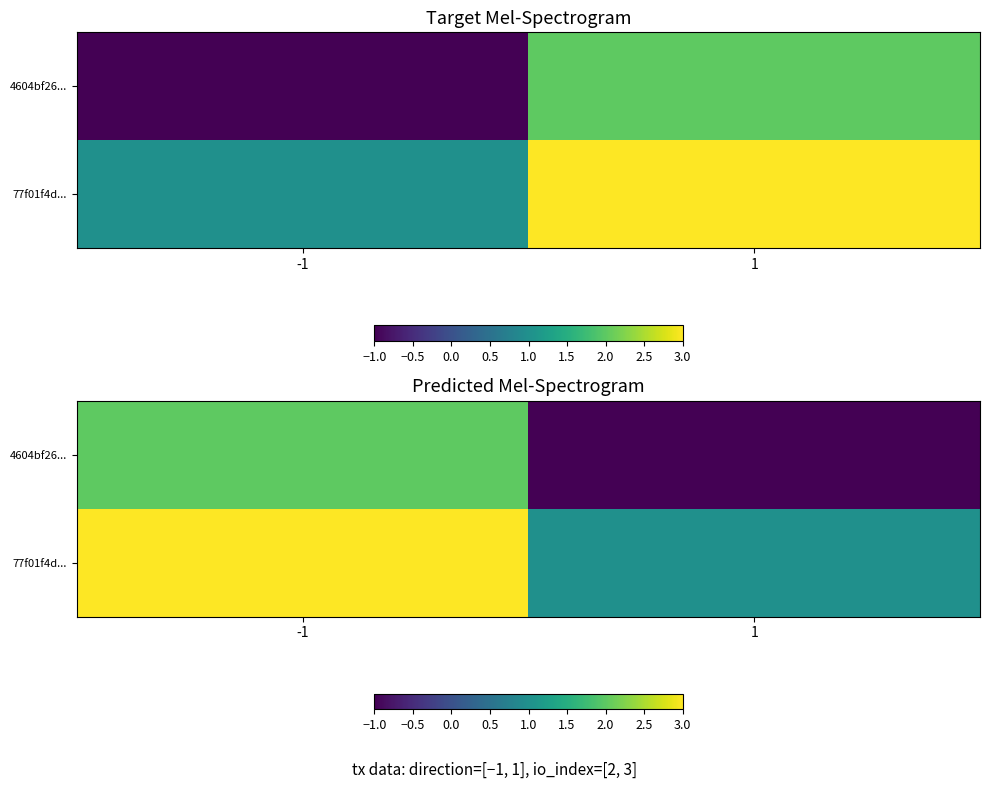

Which series changed the most between -1 and 1?

4604bf26...